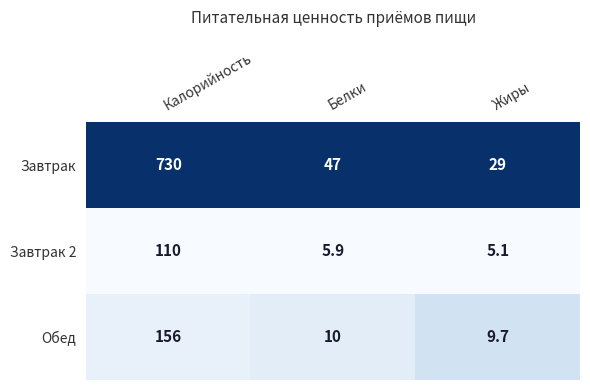

What is the sum of the Обед values at Жиры and Калорийность?

165.7